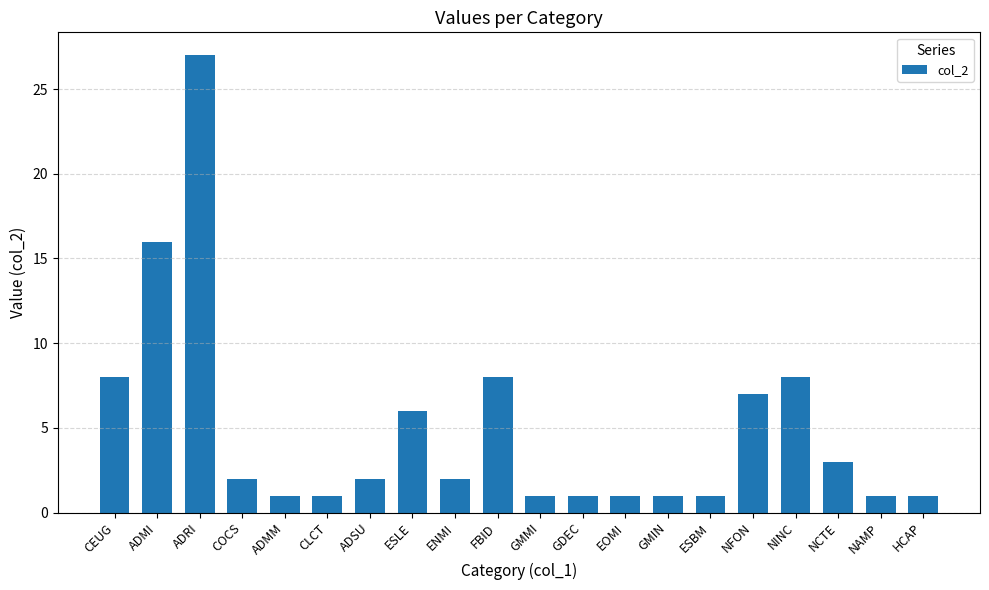

At which label does the data first exceed 2?

CEUG